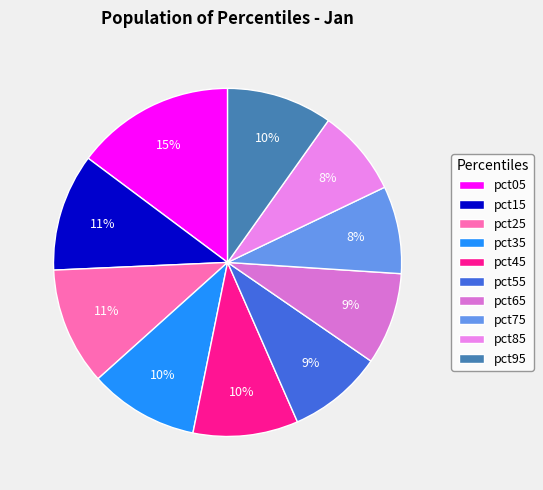

Approximately how many times larger is the value at pct15 compared to pct55?

1.2